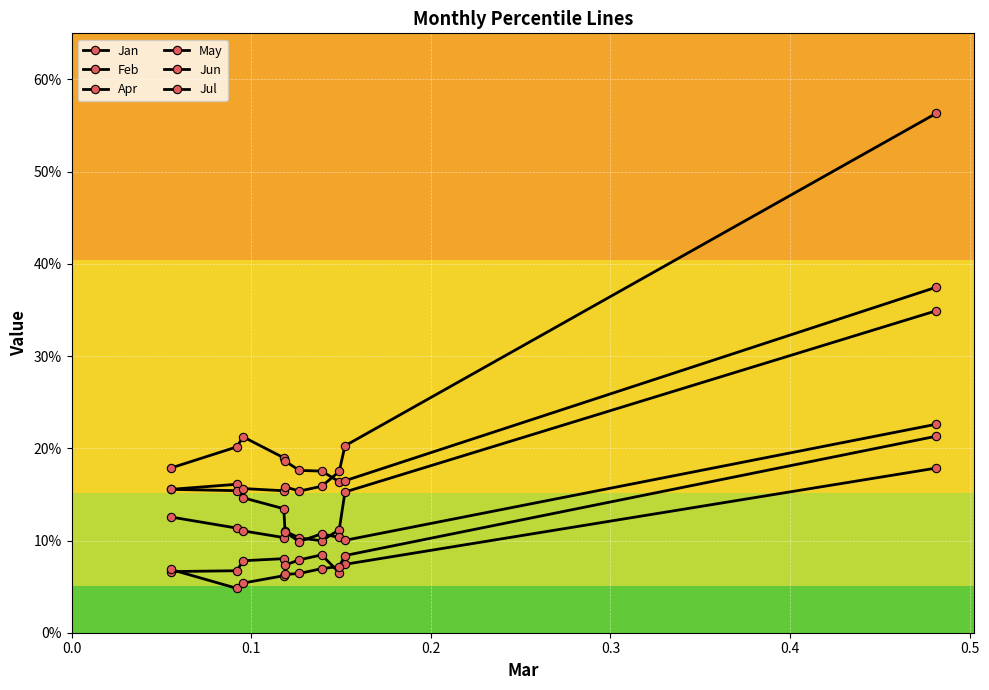

Does the chart have visible grid lines?

Yes